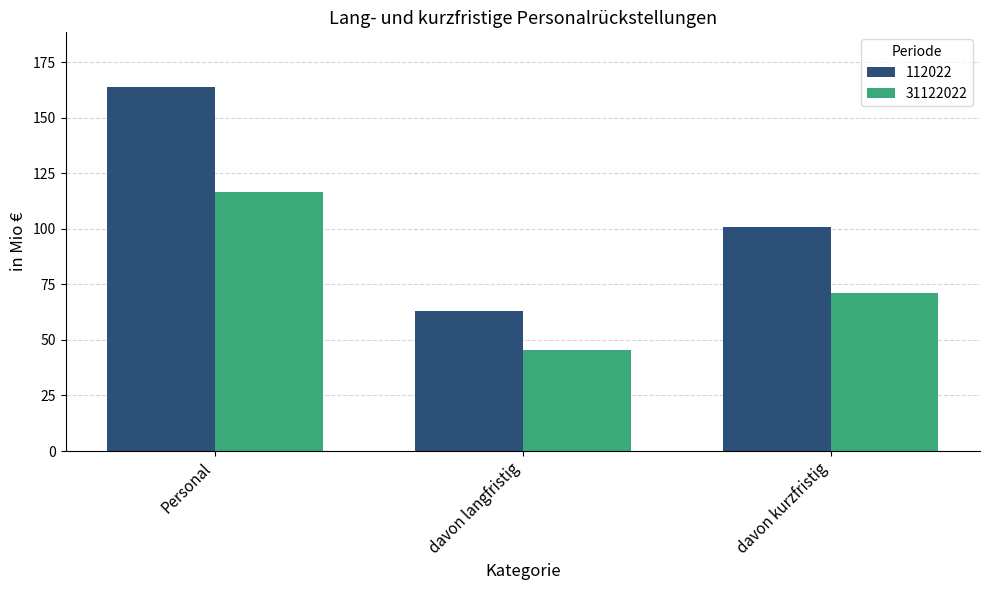

What is the value of the 31122022 bar at the 1st from the left?

116.7